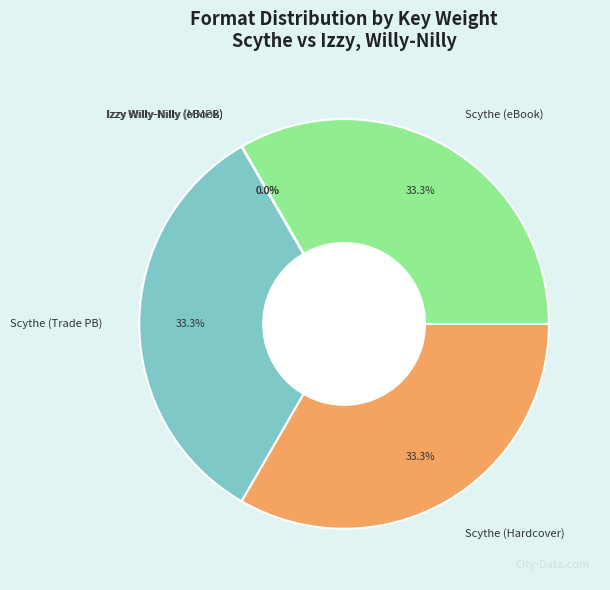

To the nearest percent, what is the average slice percentage?

20%